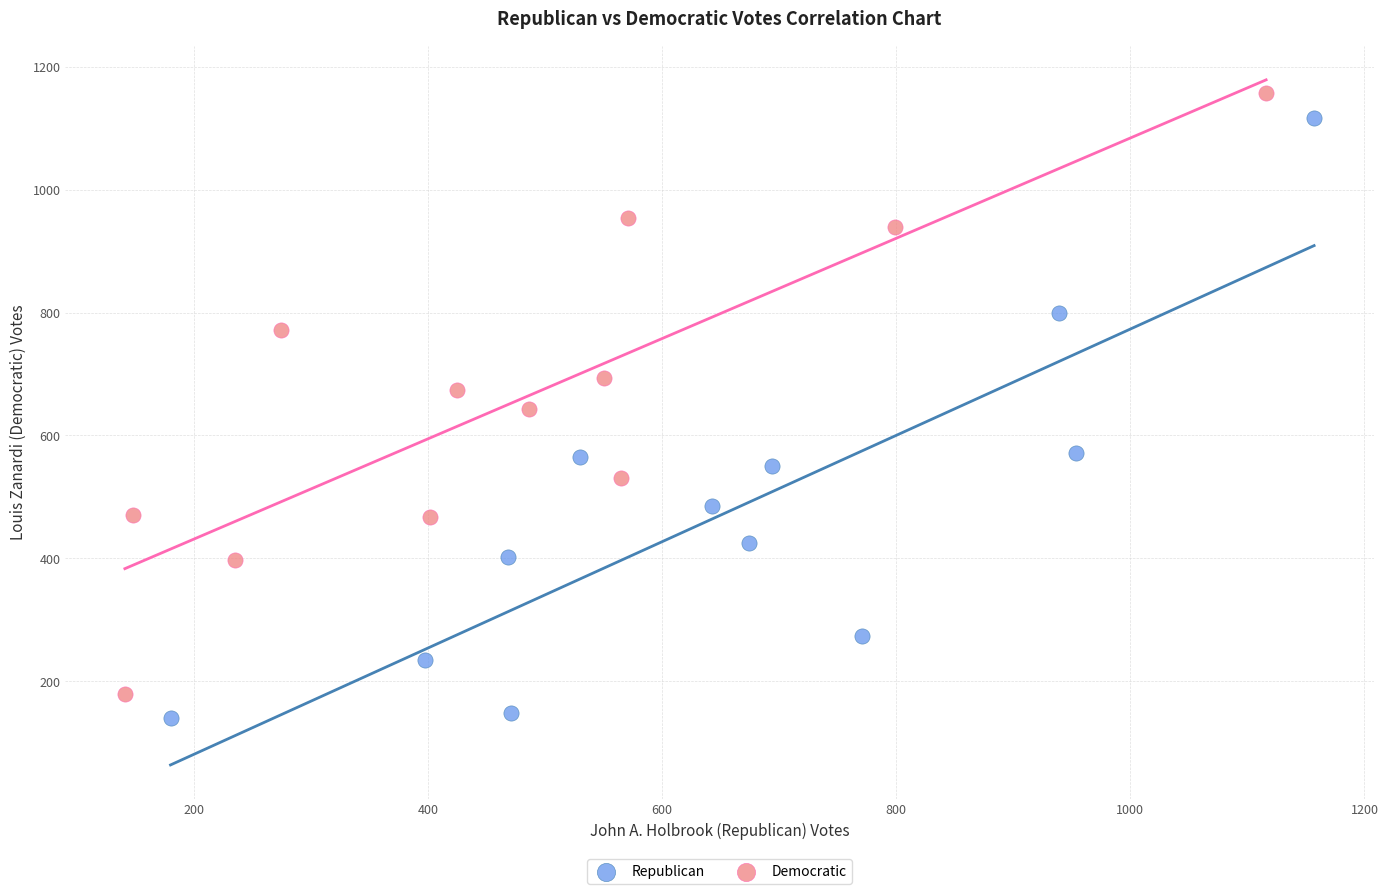

What are all the series names shown in the legend?

Republican, Democratic